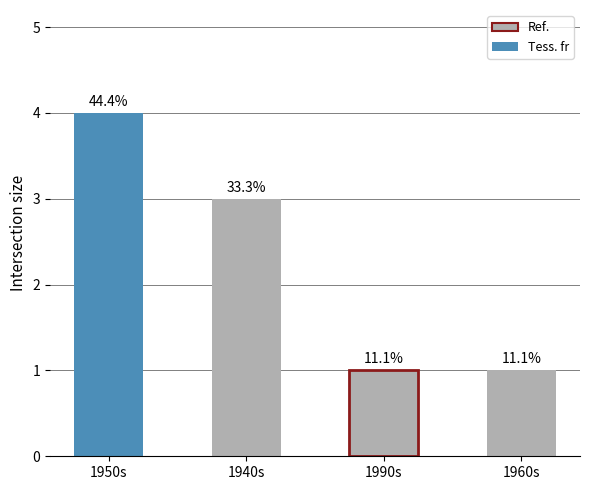

What is the average value?

2